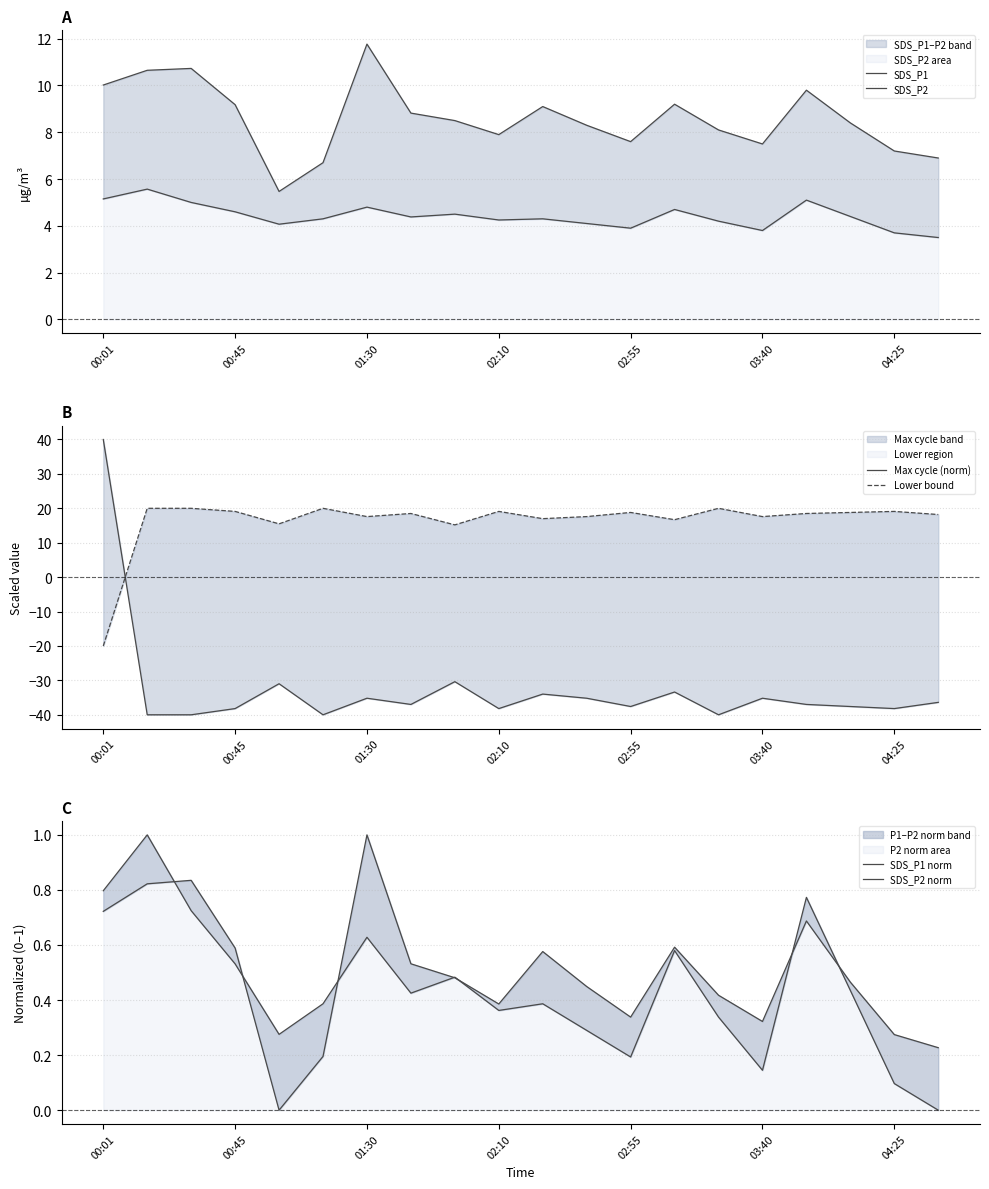

What is the difference between the Lower bound values at 11 and 18?

1.5